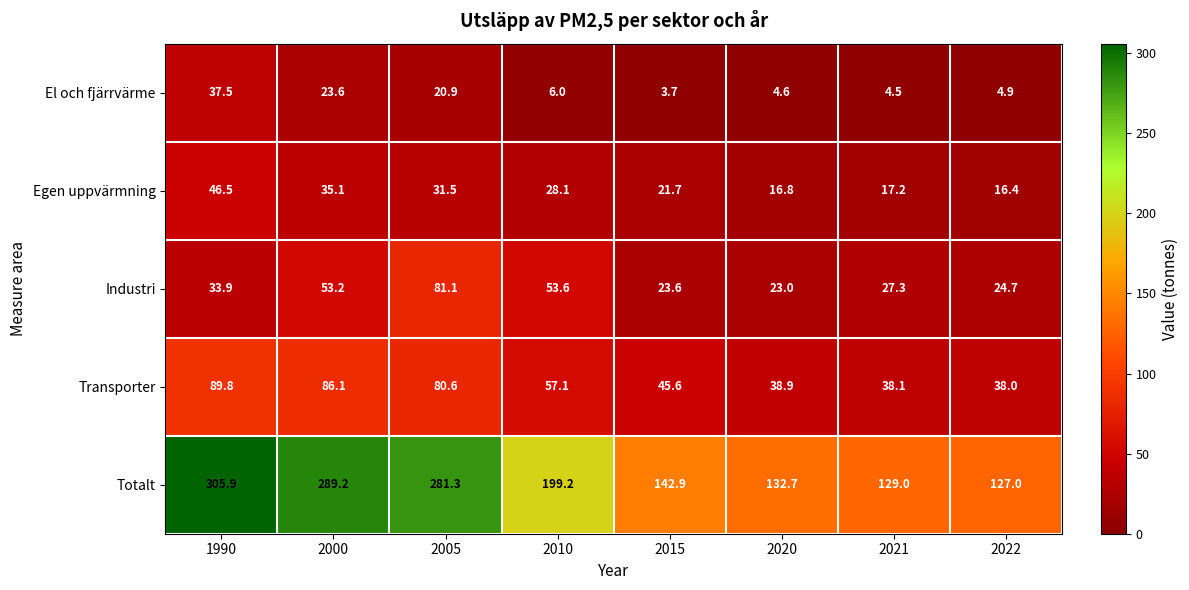

Which series changed the most between 1990 and 2000?

Industri